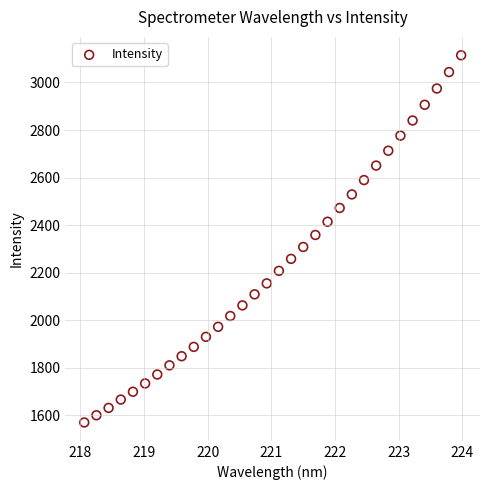

What is the range of Y values (max minus min)?

1544.1